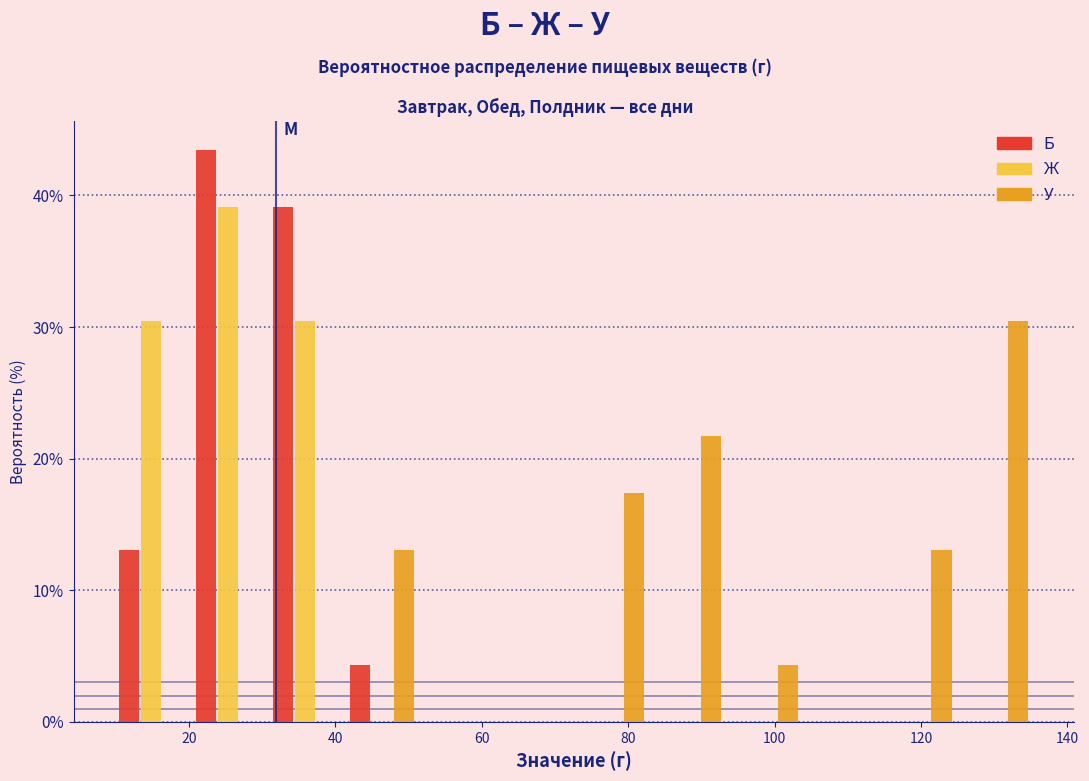

Reading left to right, transcribe this chart: for each range on the x-axis, give the height of each series' bar. Neither the bar edges nor the heights are printed on the chart, so give them approximately, as read against the axes.

10 to 20: Б=13	Ж=30	У=0
20 to 30: Б=43	Ж=39	У=0
30 to 42: Б=39	Ж=30	У=0
42 to 52: Б=4	Ж=0	У=13
52 to 62: Б=0	Ж=0	У=0
62 to 72: Б=0	Ж=0	У=0
72 to 84: Б=0	Ж=0	У=17
84 to 94: Б=0	Ж=0	У=22
94 to 104: Б=0	Ж=0	У=4
104 to 114: Б=0	Ж=0	У=0
114 to 126: Б=0	Ж=0	У=13
126 to 136: Б=0	Ж=0	У=30